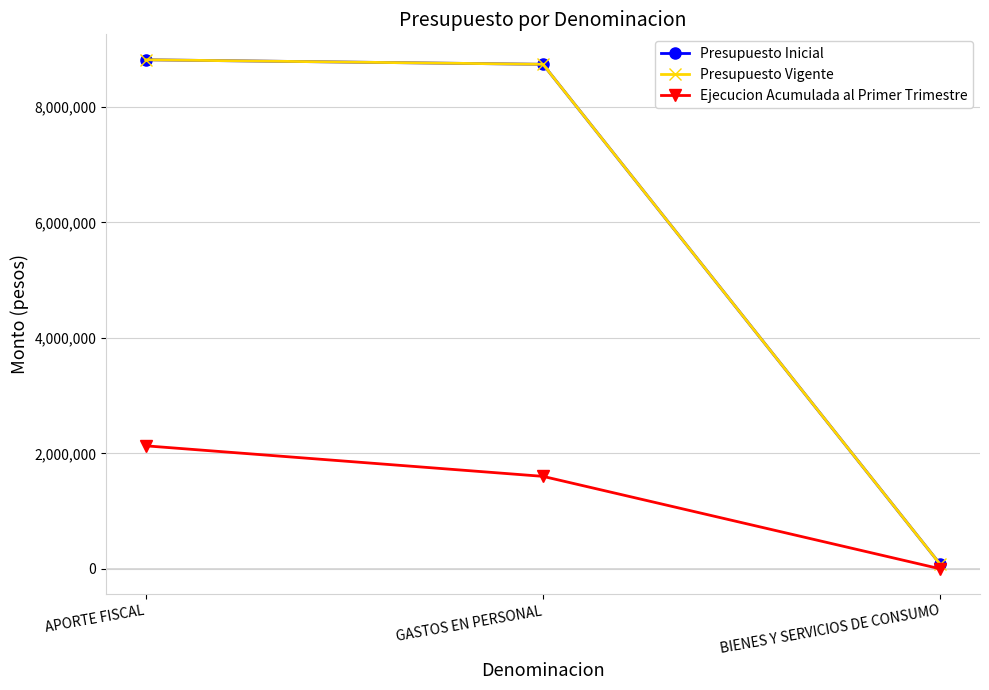

Which series has the widest spread of values?

Presupuesto Inicial